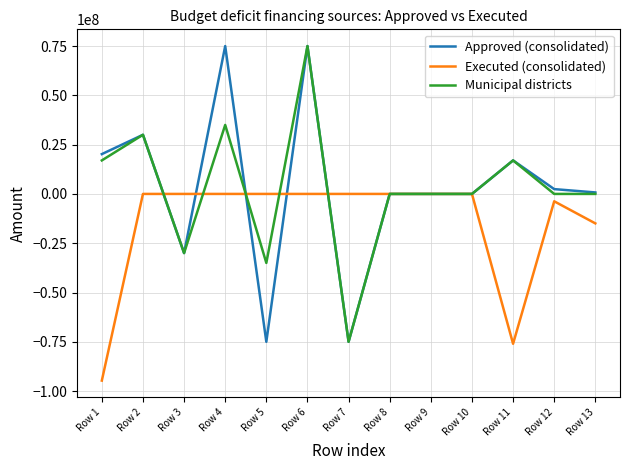

What is the total value across all series at Row 7?

-150000000.0